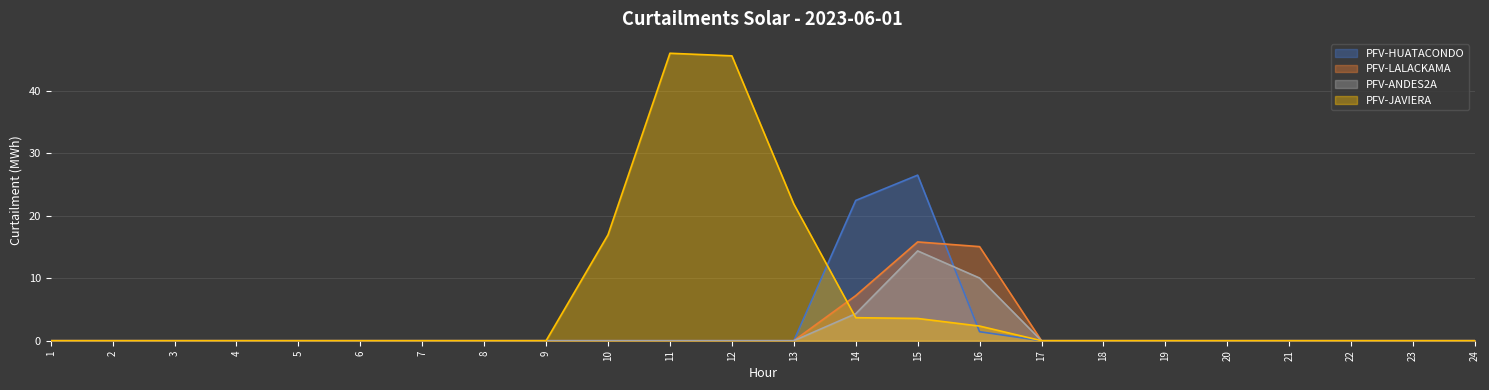

How many series are shown in this chart?

4